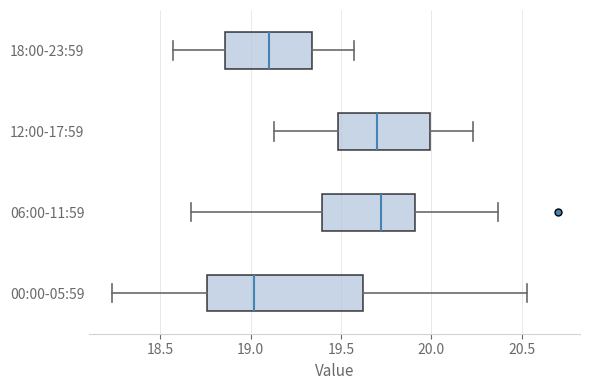

Which box has the furthest to the left median line?

00:00-05:59